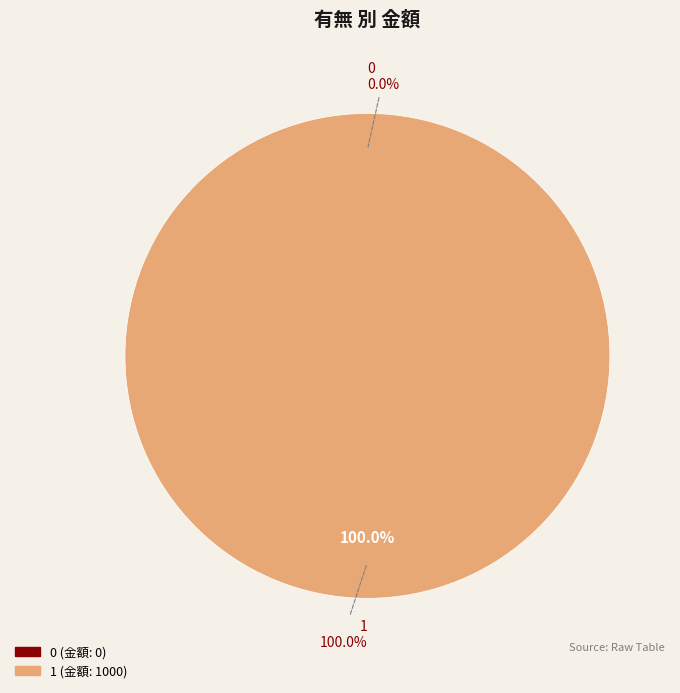

To the nearest percent, what is the average slice percentage?

50%